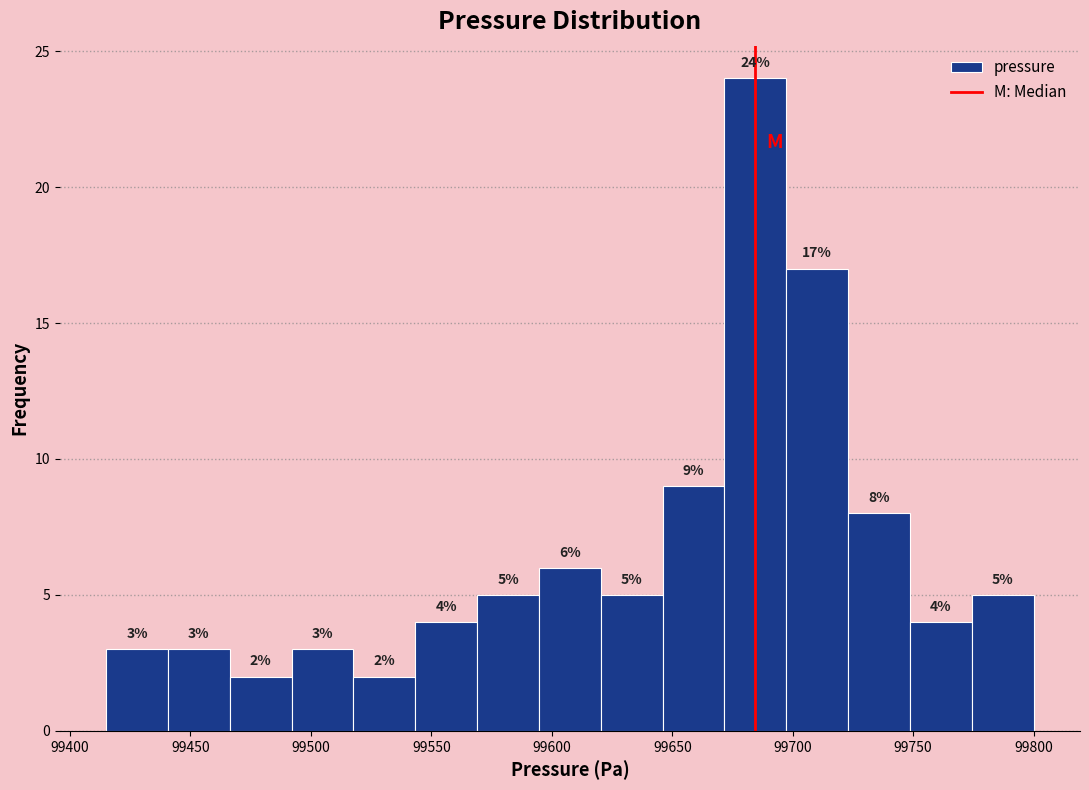

Over which range of the x-axis is the bar tallest?

99670 to 99695